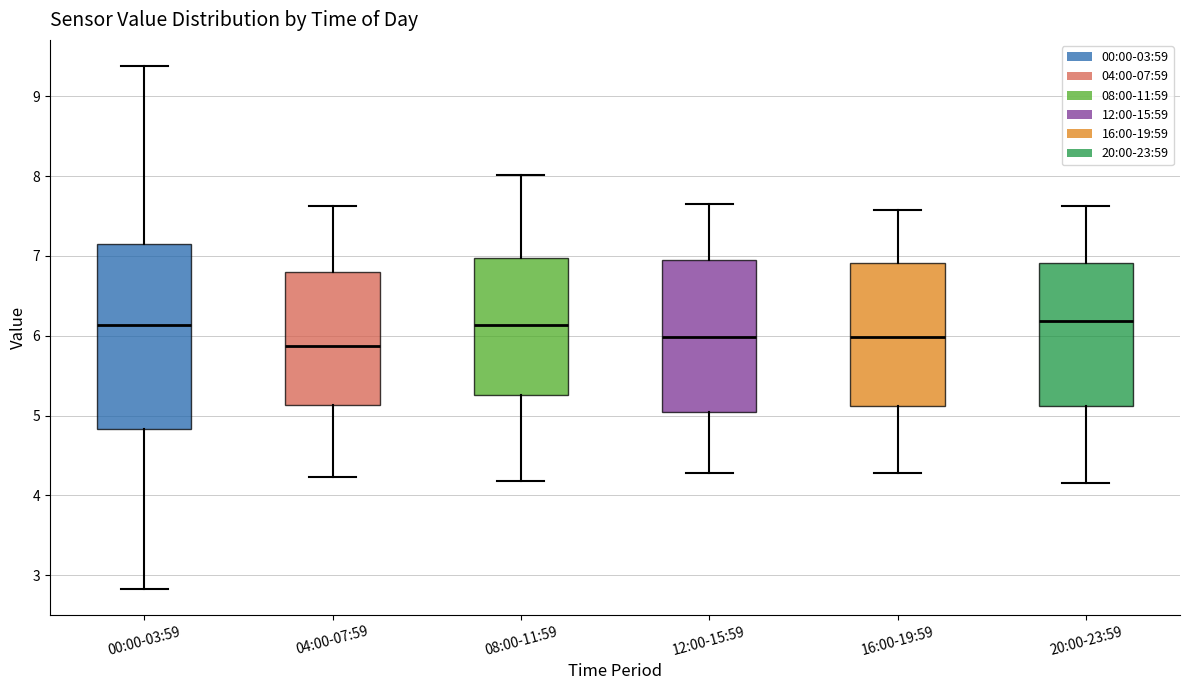

Reading left to right, transcribe this box plot: for each box, give where its median line is, the range the box spans, and where its two whiskers end, as read against the y-axis. The values are not printed on the chart, so give them approximately, as read against the axis.

00:00-03:59: median 6.1, box 4.8 to 7.2, whiskers 2.8 to 9.4
04:00-07:59: median 5.9, box 5.1 to 6.8, whiskers 4.2 to 7.6
08:00-11:59: median 6.1, box 5.3 to 7.0, whiskers 4.2 to 8.0
12:00-15:59: median 6.0, box 5.0 to 6.9, whiskers 4.3 to 7.7
16:00-19:59: median 6.0, box 5.1 to 6.9, whiskers 4.3 to 7.6
20:00-23:59: median 6.2, box 5.1 to 6.9, whiskers 4.2 to 7.6